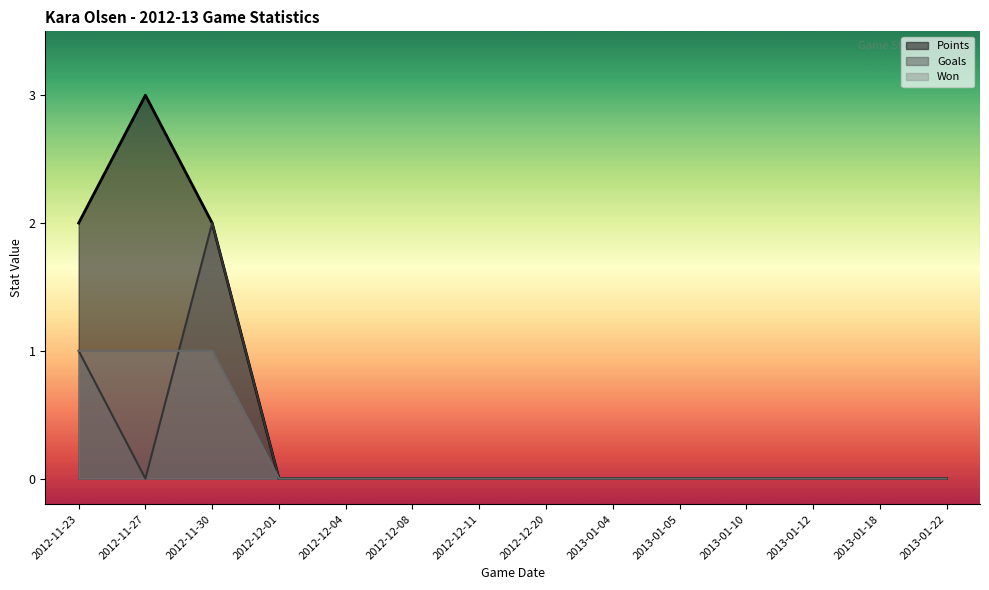

Which has a higher value, 2012-12-20 or 2013-01-10?

2012-12-20